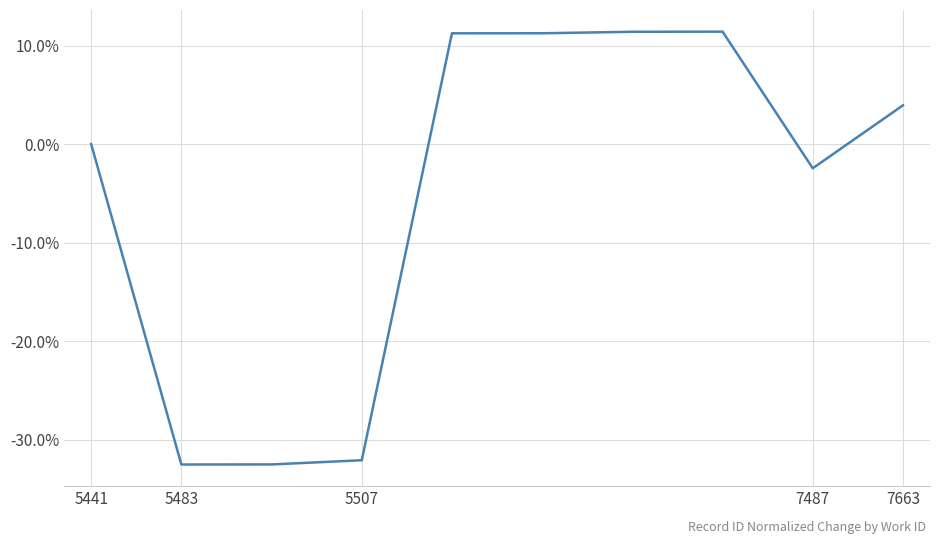

What is the difference between the maximum and minimum values?

43.9